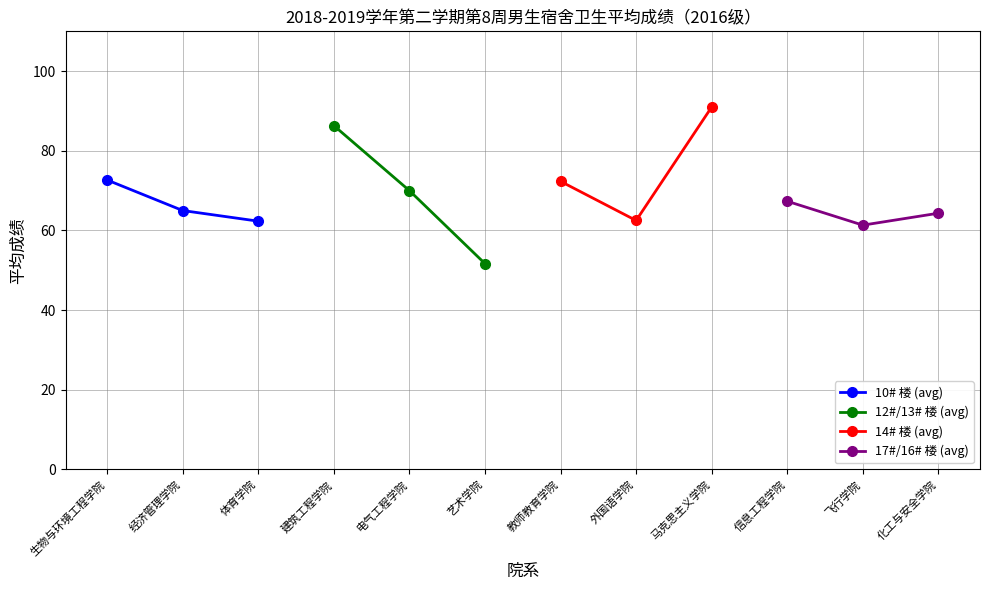

What is the lowest value of the 10# 楼 (avg) series?

62.3